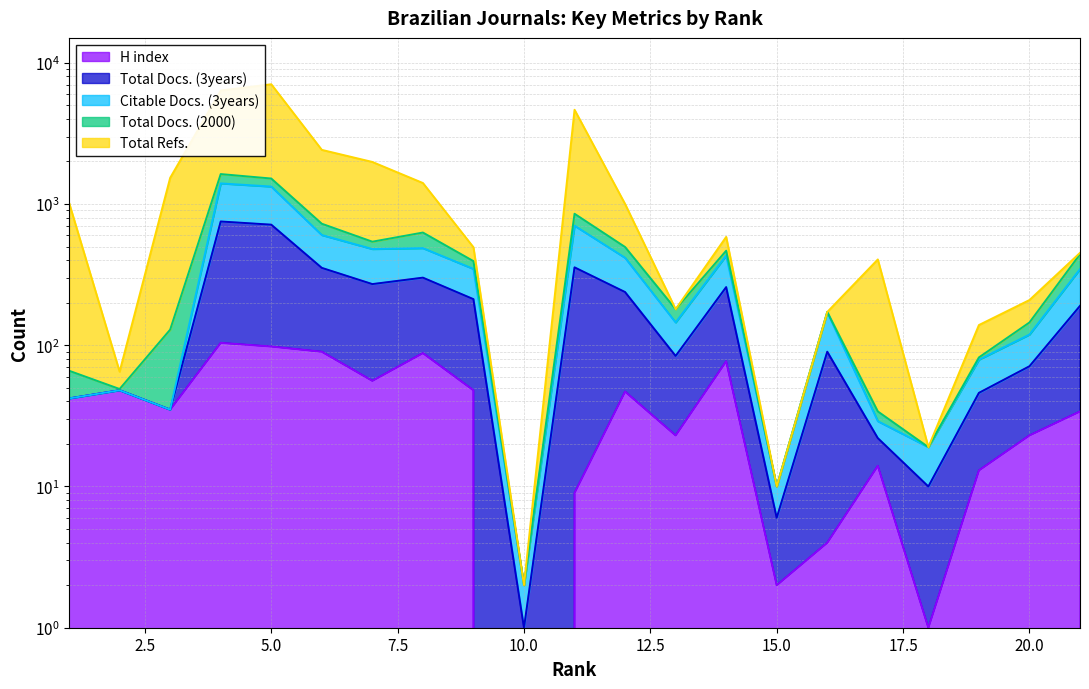

True or false: Citable Docs. (3years) and Total Docs. (3years) intersect in this chart.

False